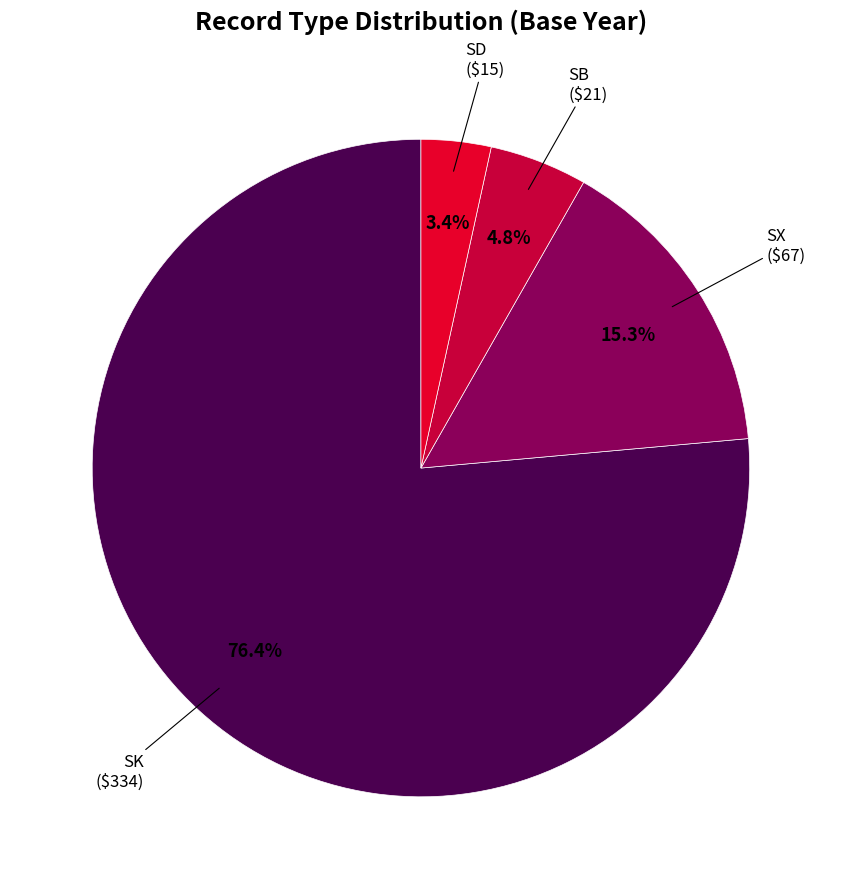

The SB slice represents 5% of the pie. True or false?

True